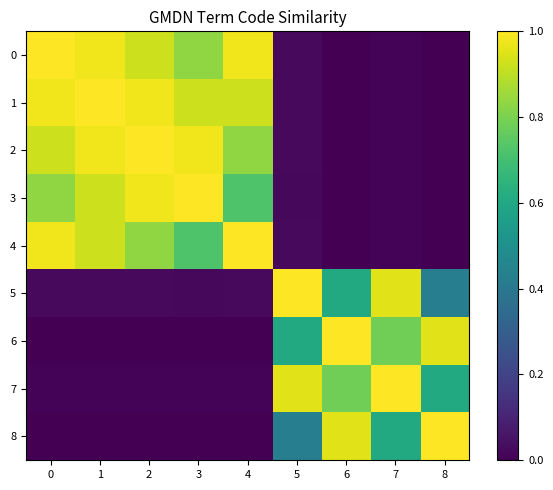

Count the number of data series in this chart.

9